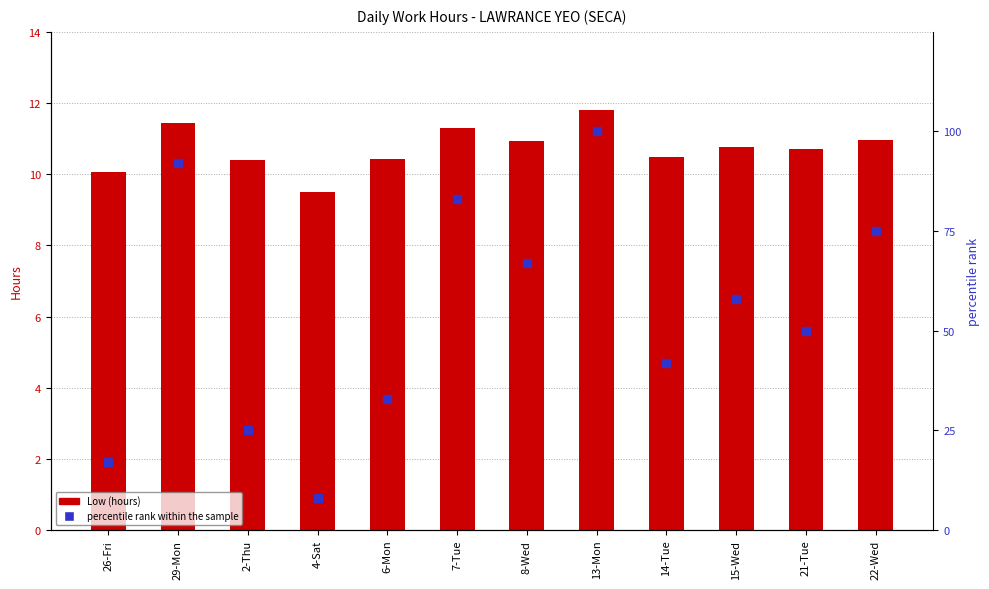

Which series has the largest total across all categories?

percentile rank within the sample